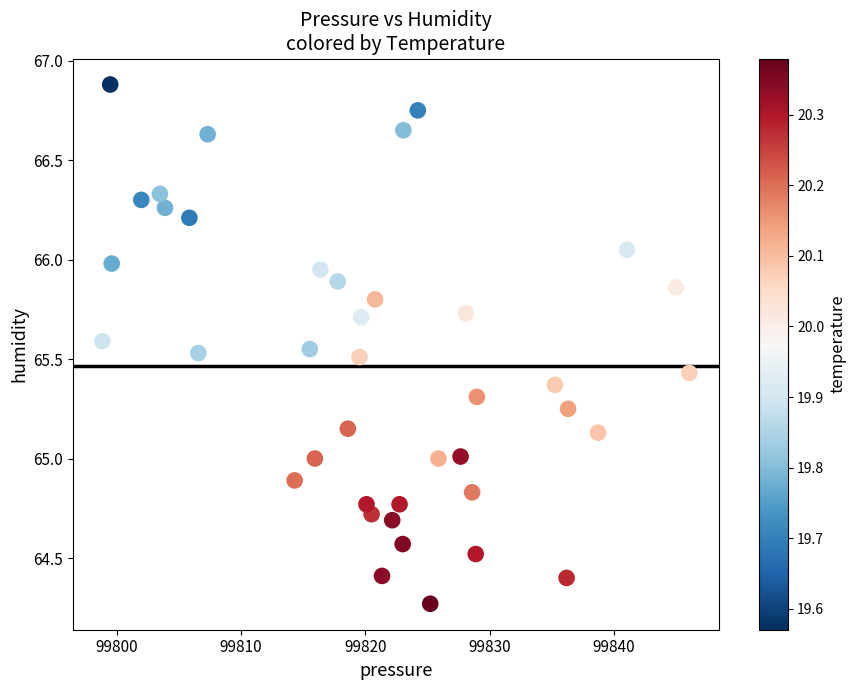

What is the range of X values (max minus min)?

47.2